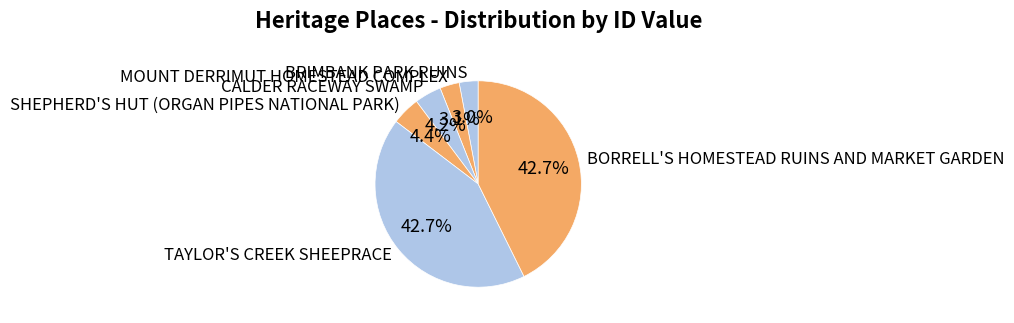

How much of the chart is everything except CALDER RACEWAY SWAMP?

95.8%